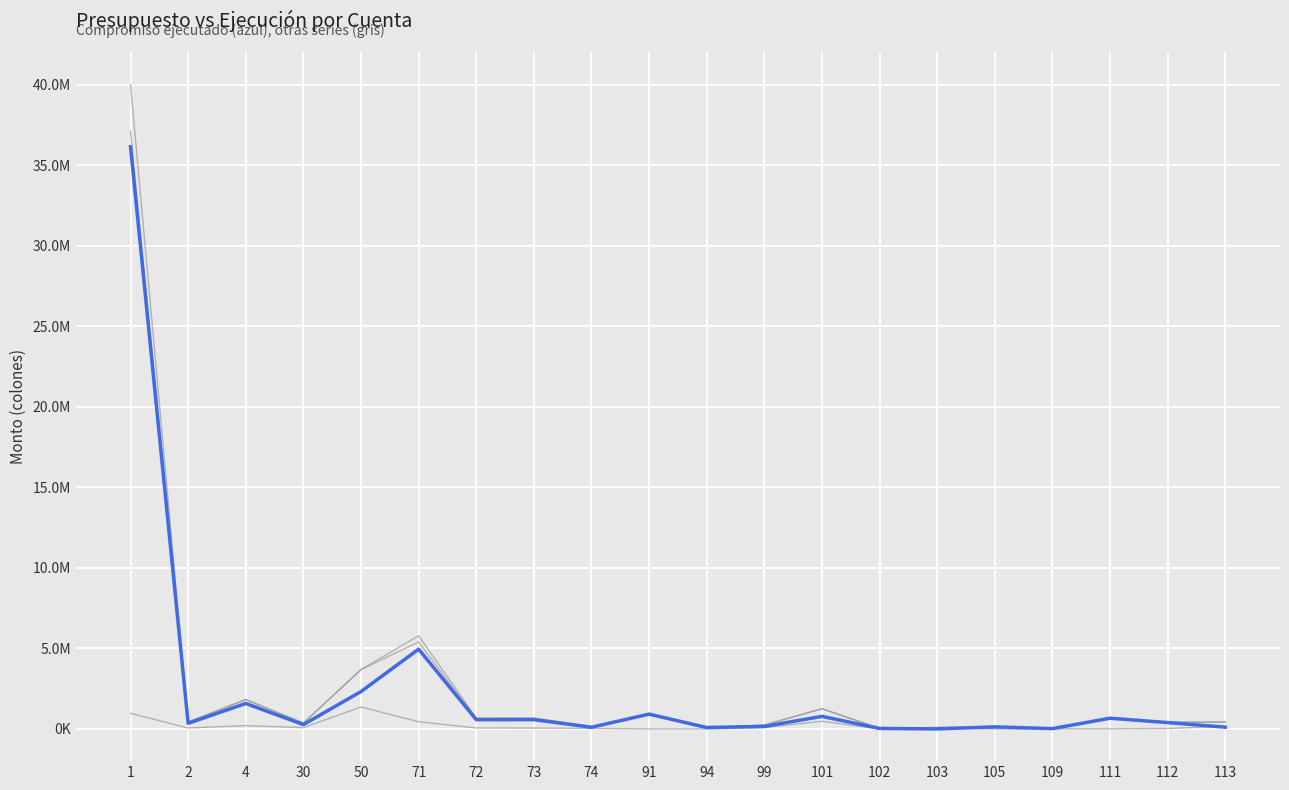

Is this an area chart (filled region under the line)?

No